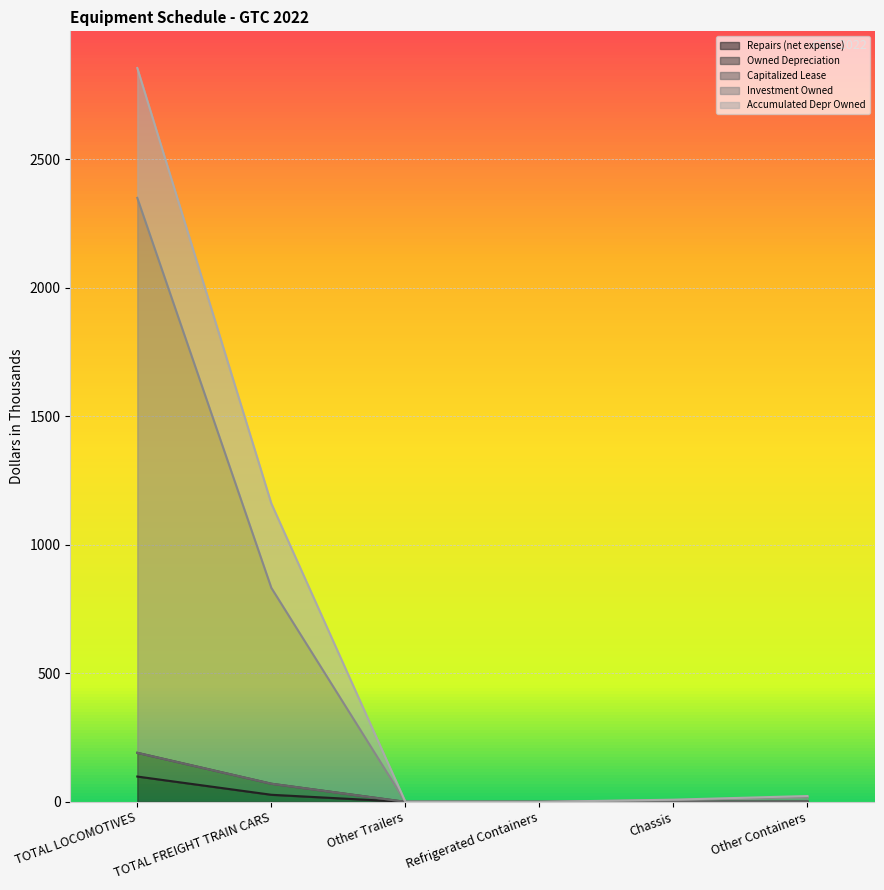

True or false: Repairs (net expense) and Investment Owned cross at least once.

False